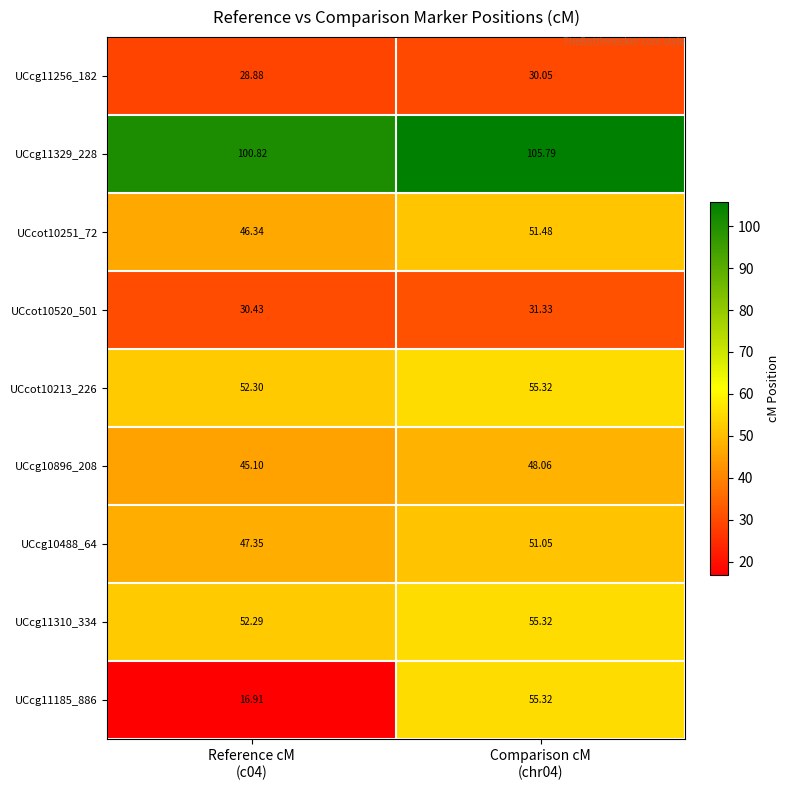

At how many categories does at least one series exceed 31?

2